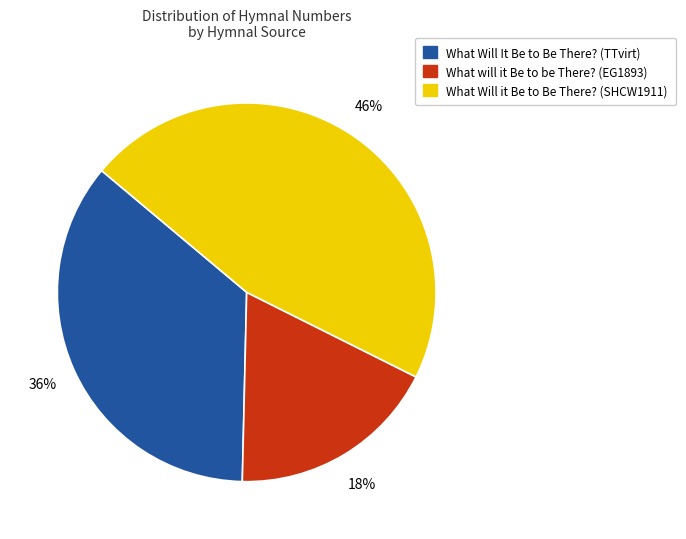

Do What Will it Be to Be There? (SHCW1911) and What will it Be to be There? (EG1893) together represent more than half of the pie?

Yes